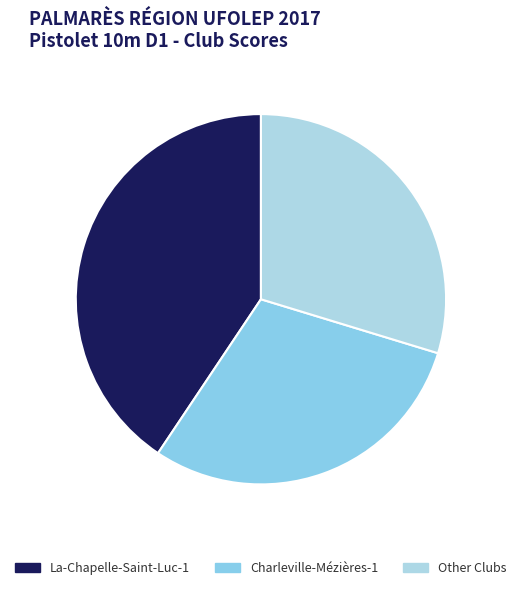

Which category has the biggest portion of the pie?

La-Chapelle-Saint-Luc-1